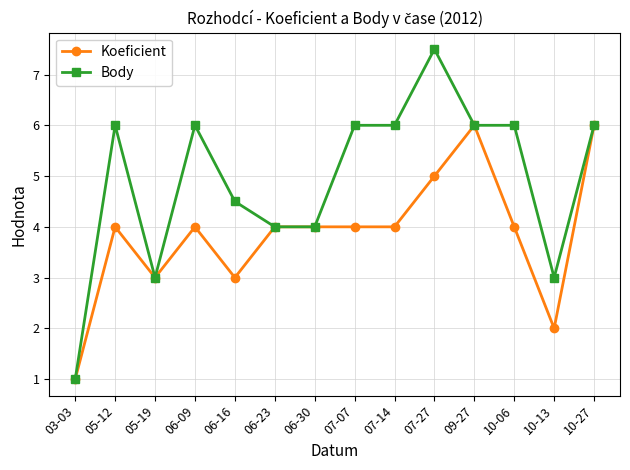

What is the label of the 7th point from the right?

07-07